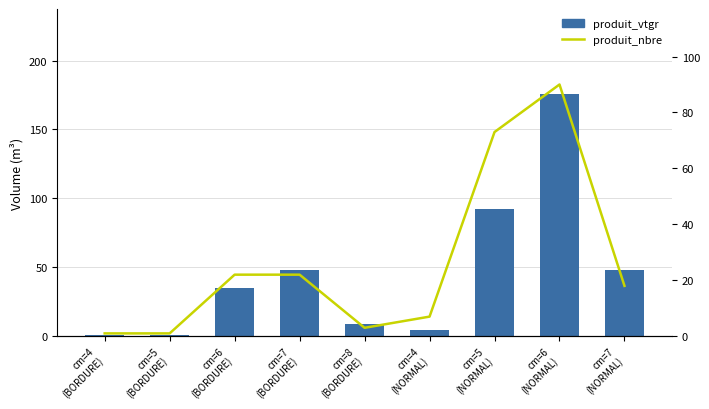

Is the value of produit_nbre at cm=7
(BORDURE) greater than the value of produit_vtgr at cm=7
(BORDURE)?

No